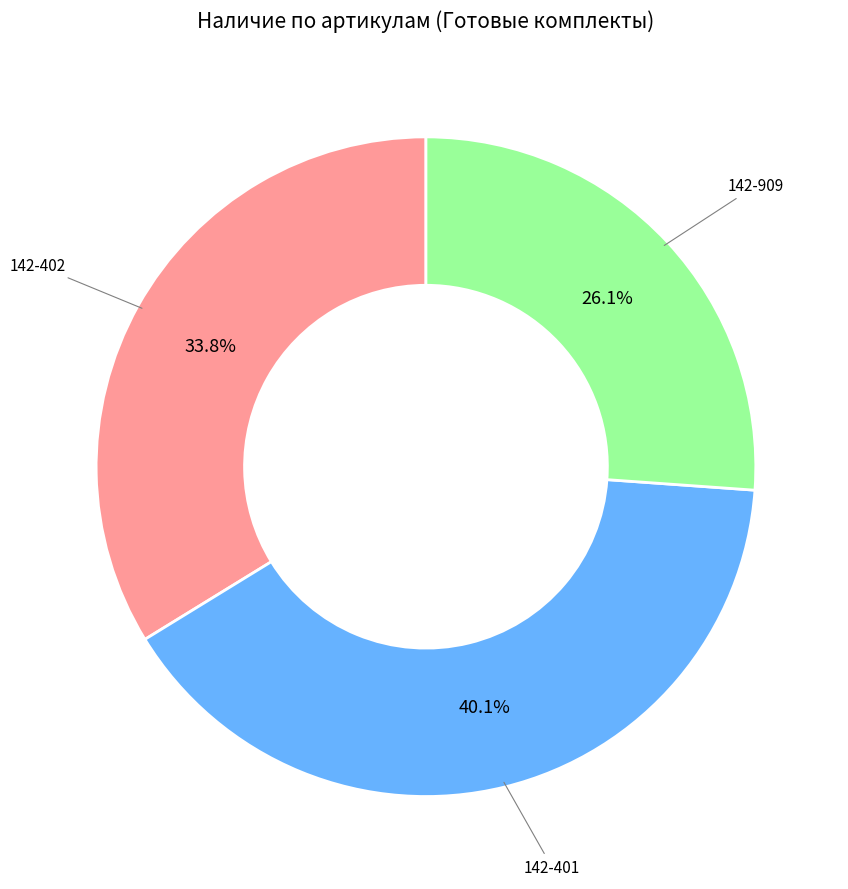

Is there any slice that represents more than half of the pie?

No